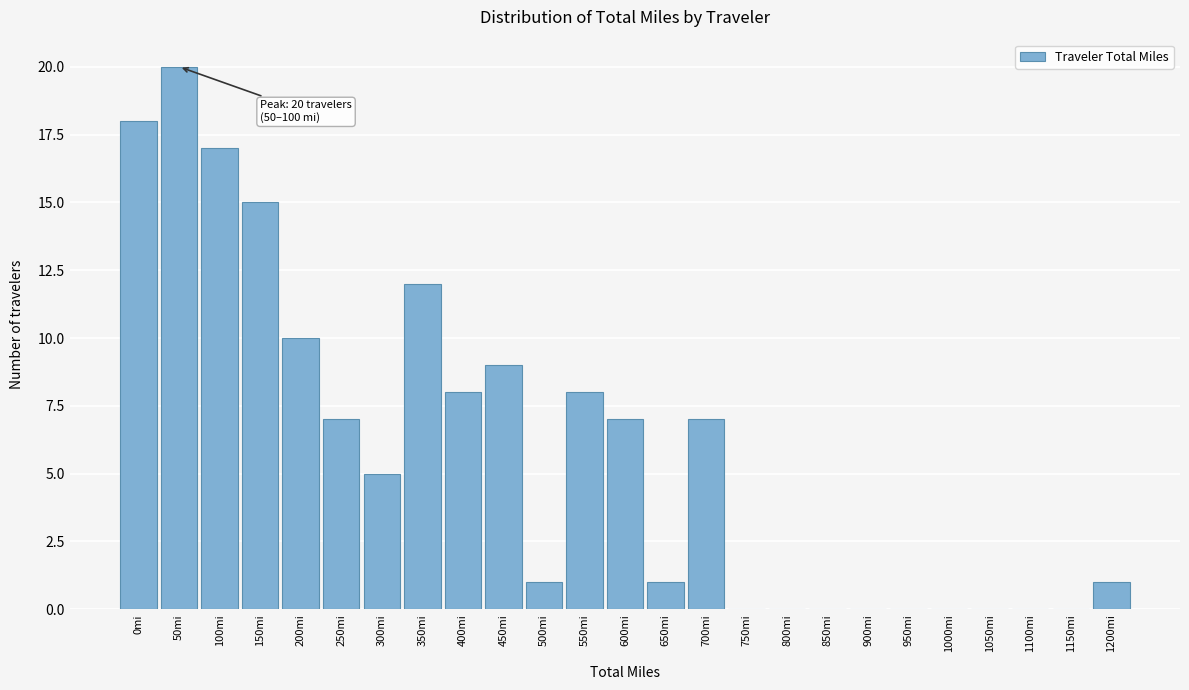

Reading right to left, list all the values displayed in this chart.

1200mi=1	1150mi=0	1100mi=0	1050mi=0	1000mi=0	950mi=0	900mi=0	850mi=0	800mi=0	750mi=0	700mi=7	650mi=1	600mi=7	550mi=8	500mi=1	450mi=9	400mi=8	350mi=12	300mi=5	250mi=7	200mi=10	150mi=15	100mi=17	50mi=20	0mi=18